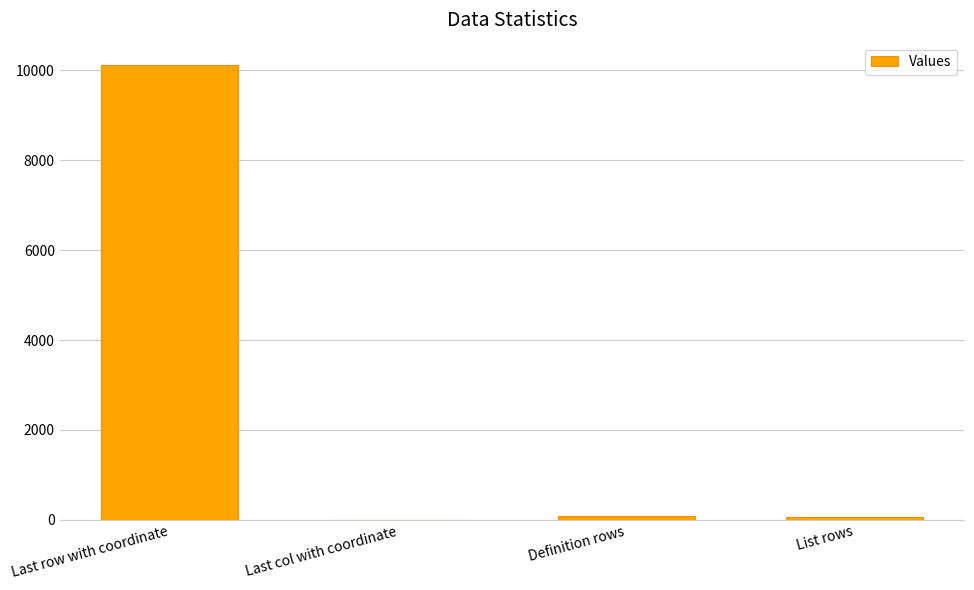

Between Last row with coordinate and Last col with coordinate, which is larger?

Last row with coordinate